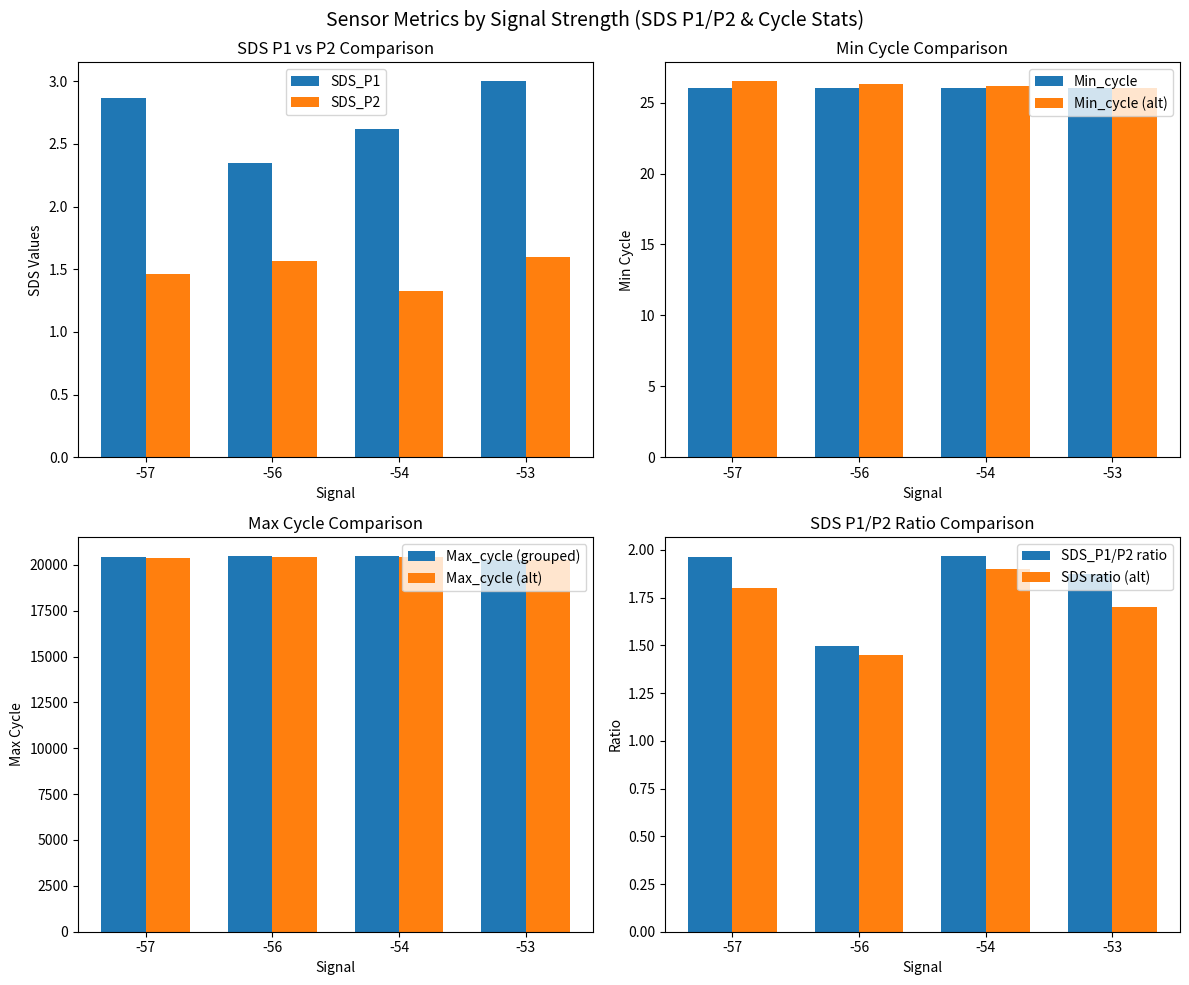

Which series has the largest total across all categories?

Max_cycle